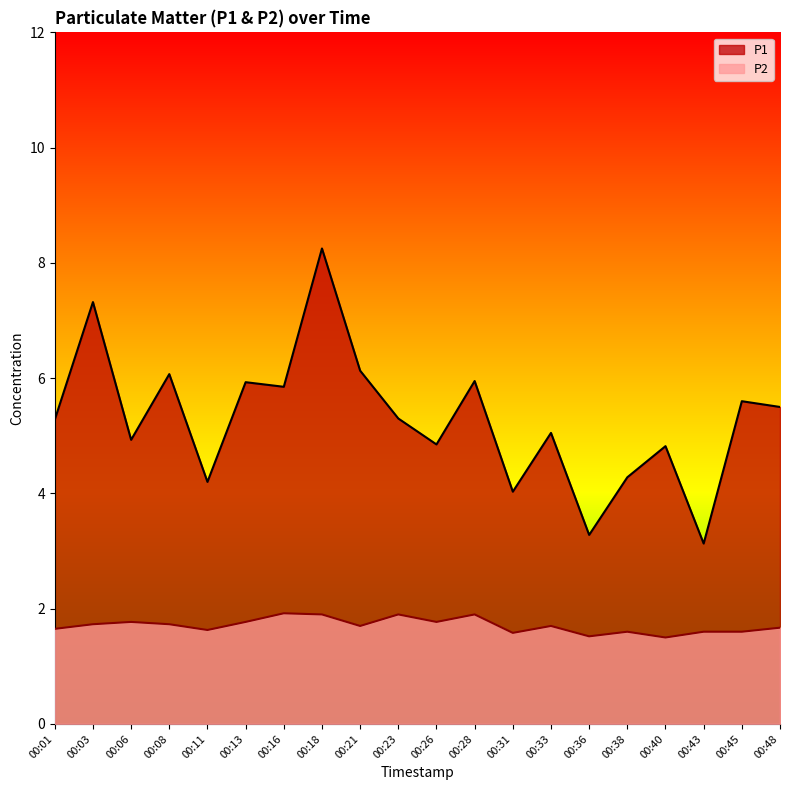

At 00:28, list the series in order from largest to smallest.

P1, P2